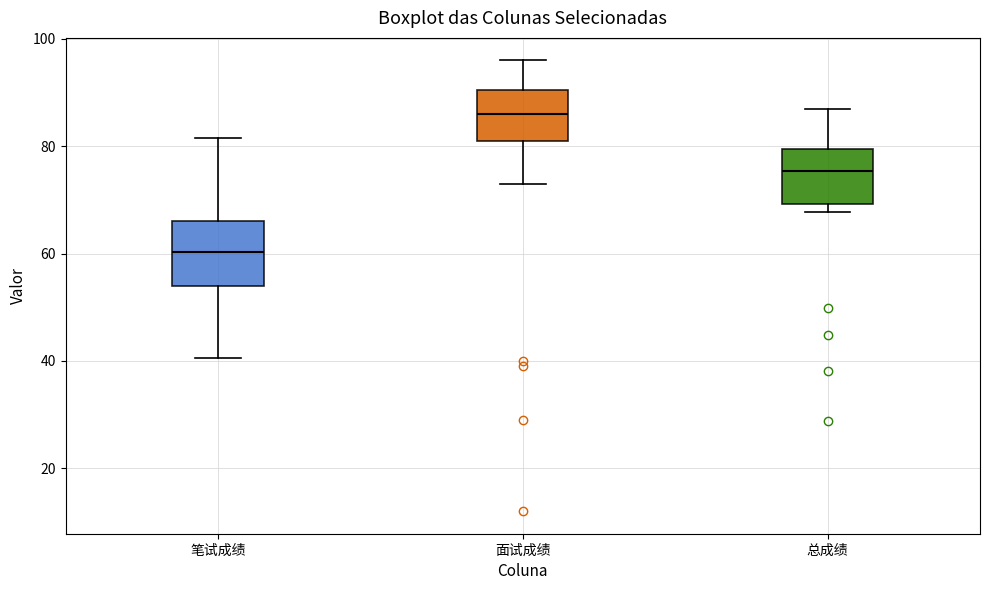

Reading left to right, read every box against the y-axis: the position of its median line, the range the box covers, and the ends of its whiskers. The values are not printed on the chart, so give them approximately, as read against the axis.

笔试成绩: median 60, box 54 to 66, whiskers 40 to 82
面试成绩: median 86, box 82 to 90, whiskers 74 to 96
总成绩: median 76, box 70 to 80, whiskers 68 to 88